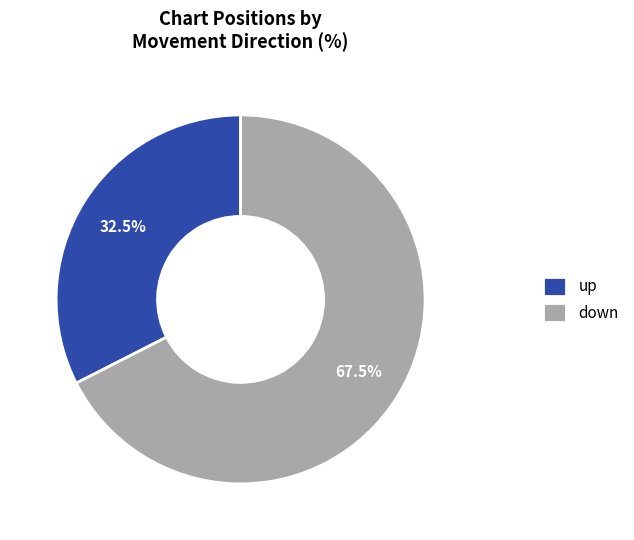

Which has a higher value, up or down?

down